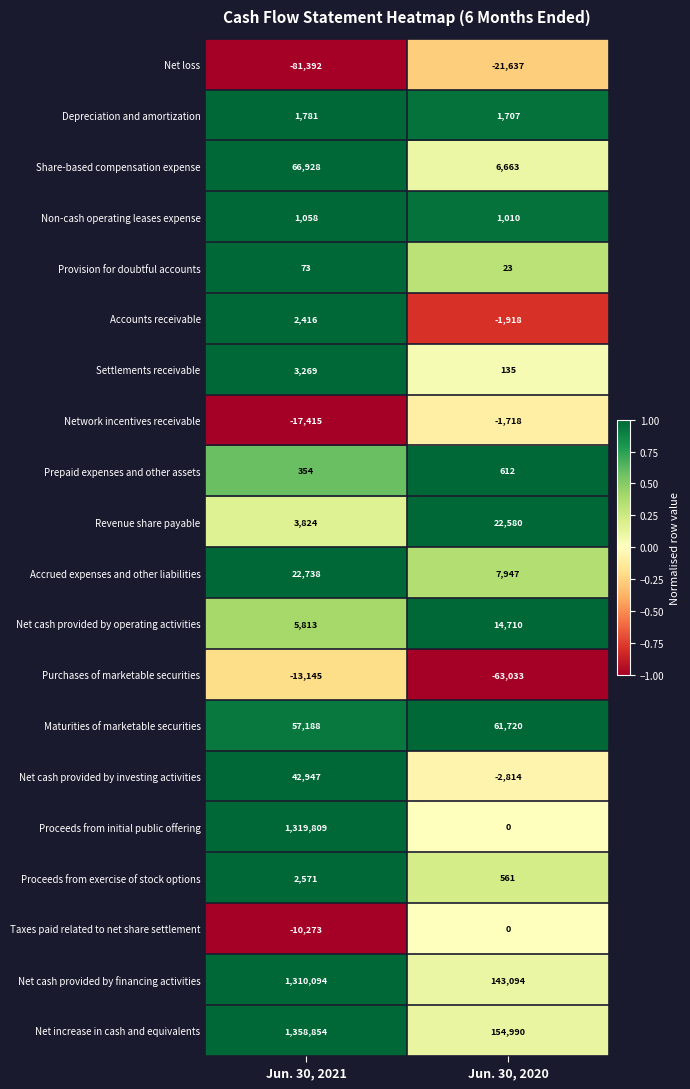

How many data points does each series have?

2